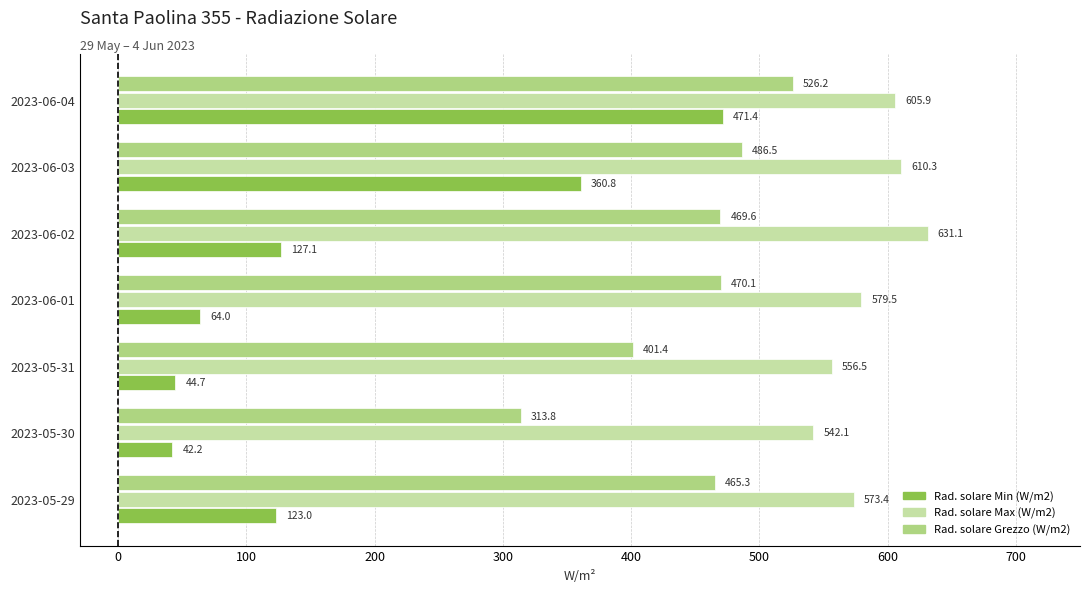

Between 2023-05-31 and 2023-06-02, which series saw the biggest shift?

Rad. solare Min (W/m2)